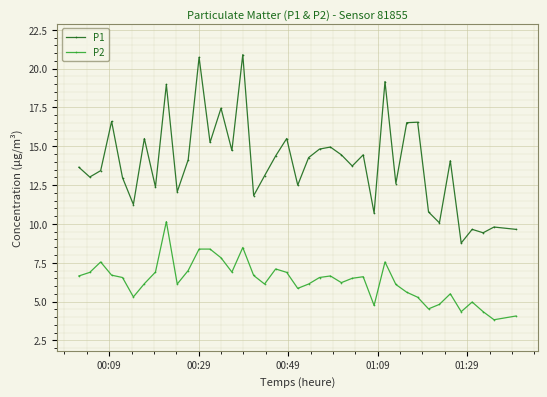

What is the value of the P2 point at the 30th from the left?

6.1